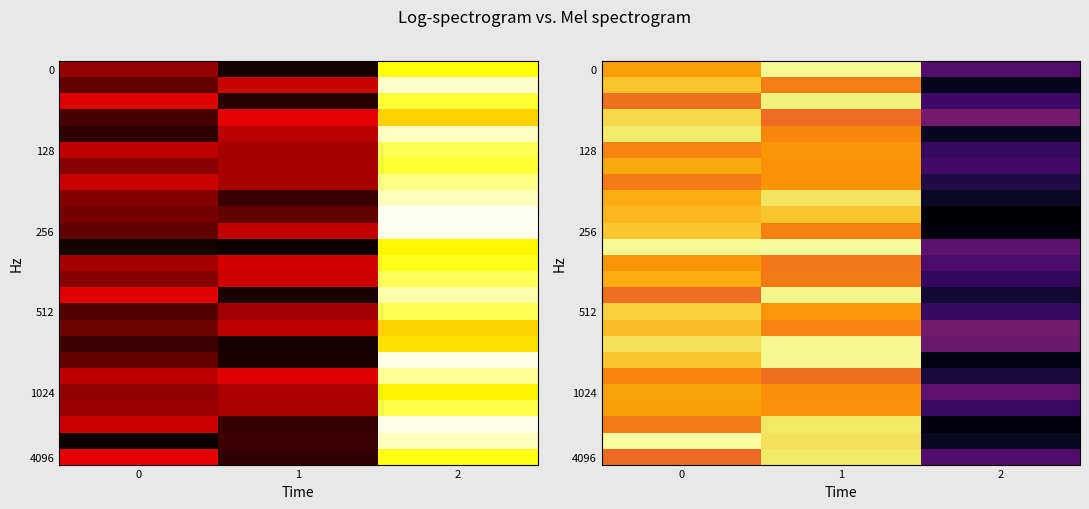

At which category is the sum across all series the highest?

1